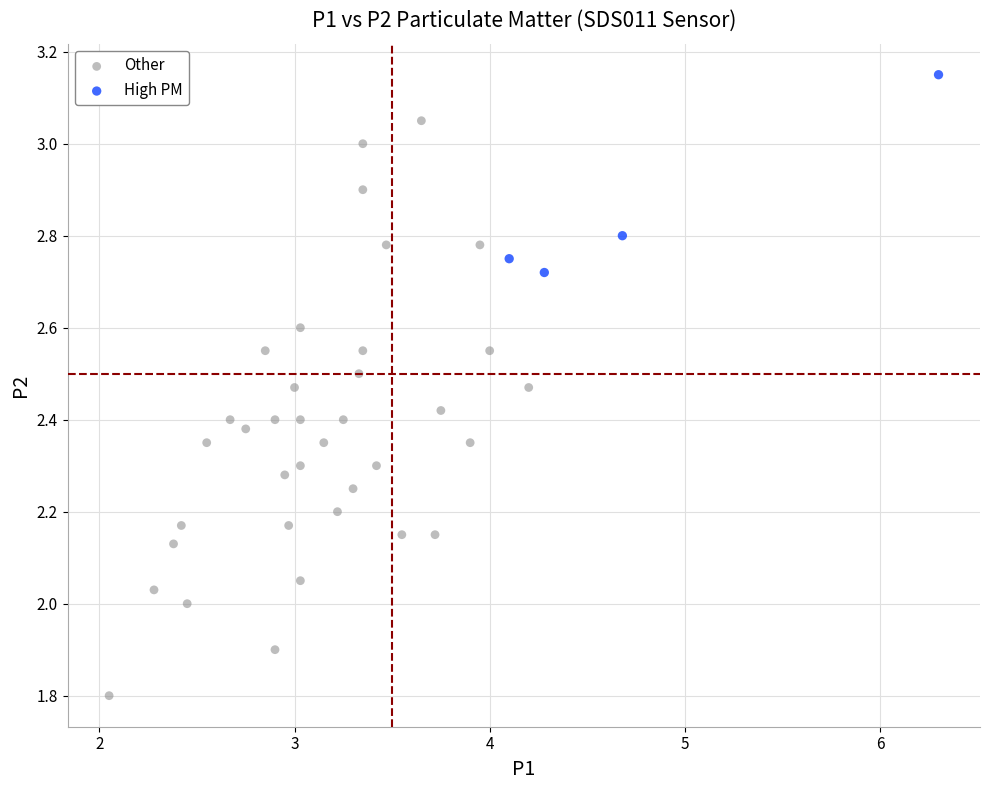

Which series contains the highest Y value?

High PM